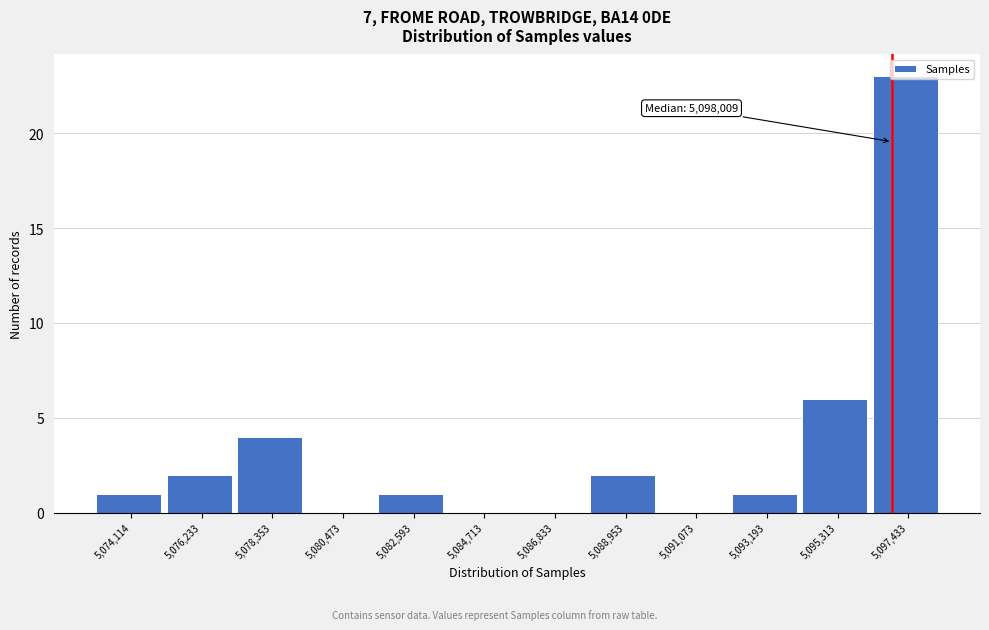

Which has a higher value, 5,095,313 or 5,091,073?

5,095,313